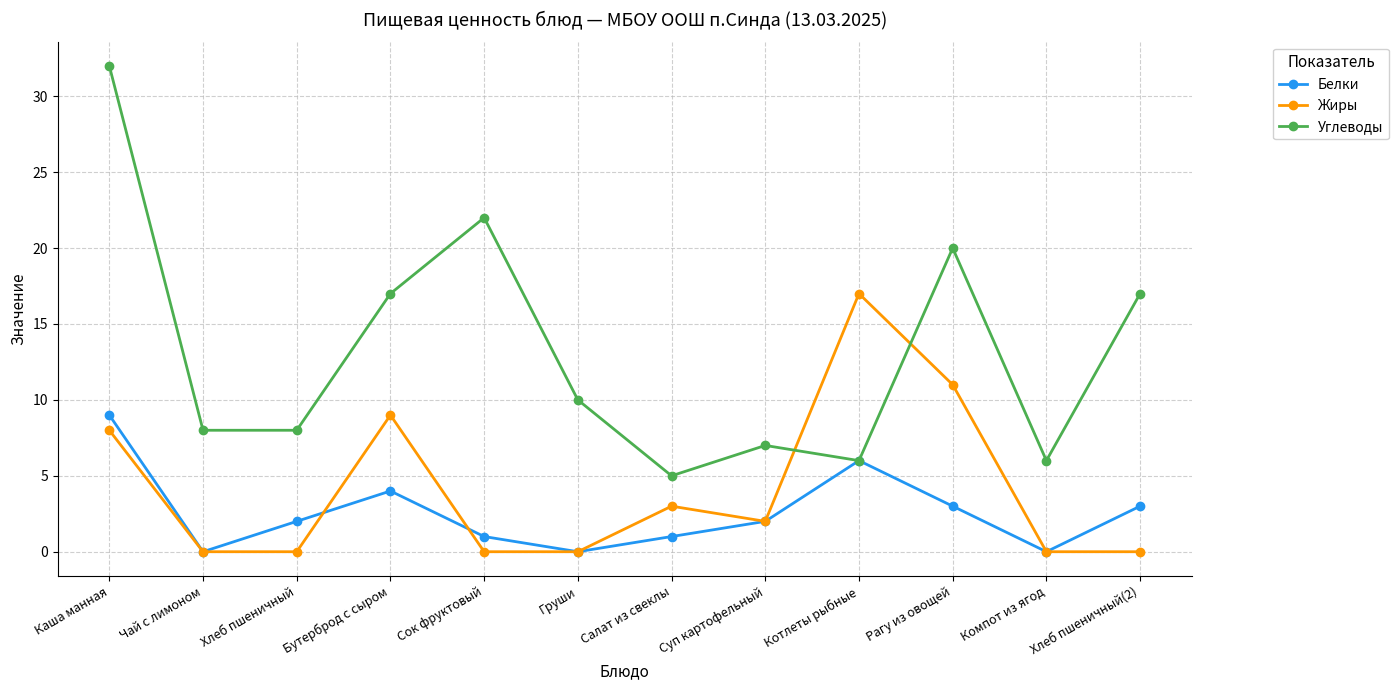

At which category is the sum across all series the highest?

Каша манная